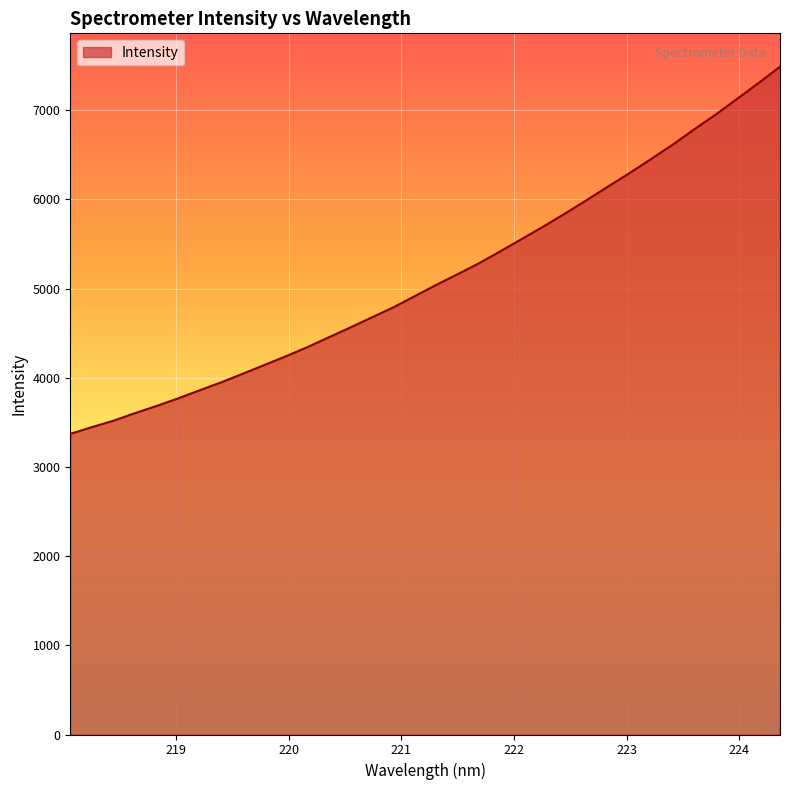

What is the smallest value displayed?

3370.7